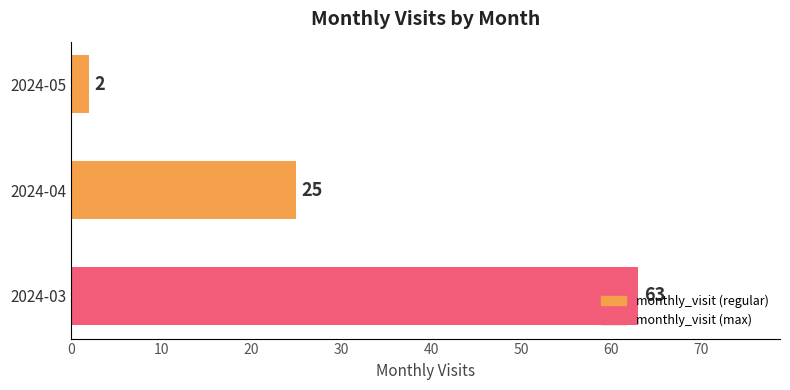

How many series are shown in this chart?

1